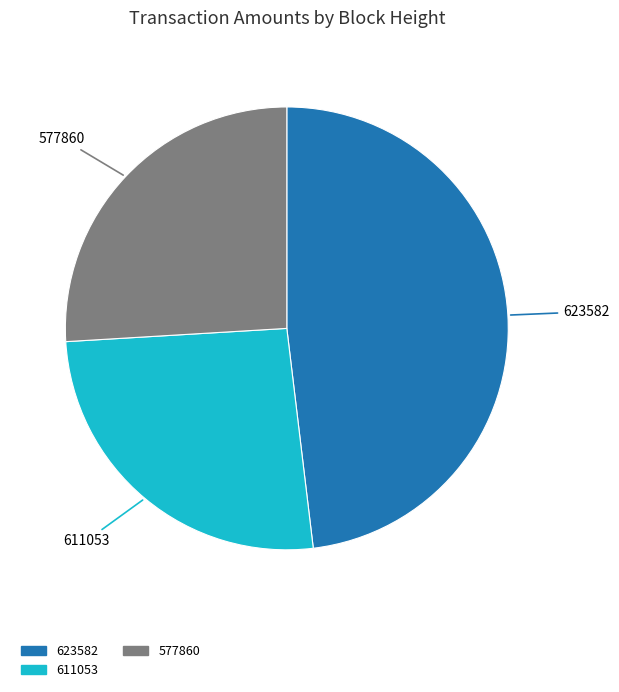

How many slices are in this pie chart?

3